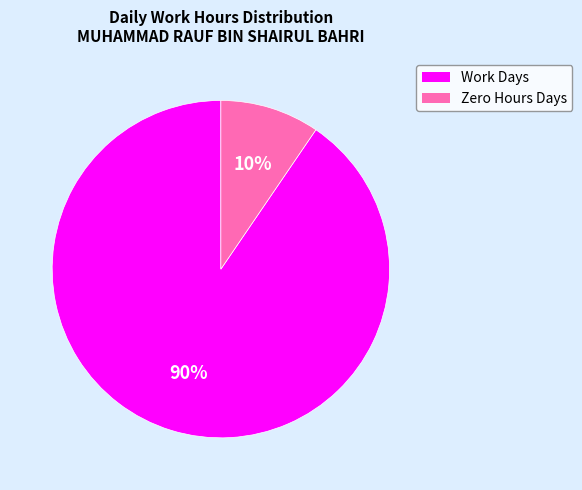

To the nearest percent, what is the average slice percentage?

50%